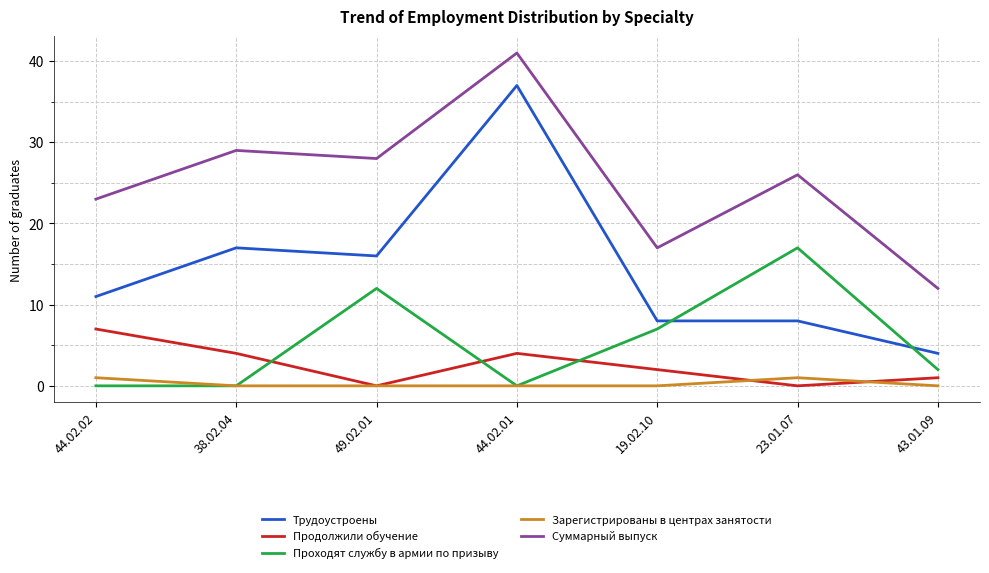

Reading right to left, extract all data points from this chart.

Трудоустроены: 4	8	8	37	16	17	11
Продолжили обучение: 1	0	2	4	0	4	7
Проходят службу в армии по призыву: 2	17	7	0	12	0	0
Зарегистрированы в центрах занятости: 0	1	0	0	0	0	1
Суммарный выпуск: 12	26	17	41	28	29	23